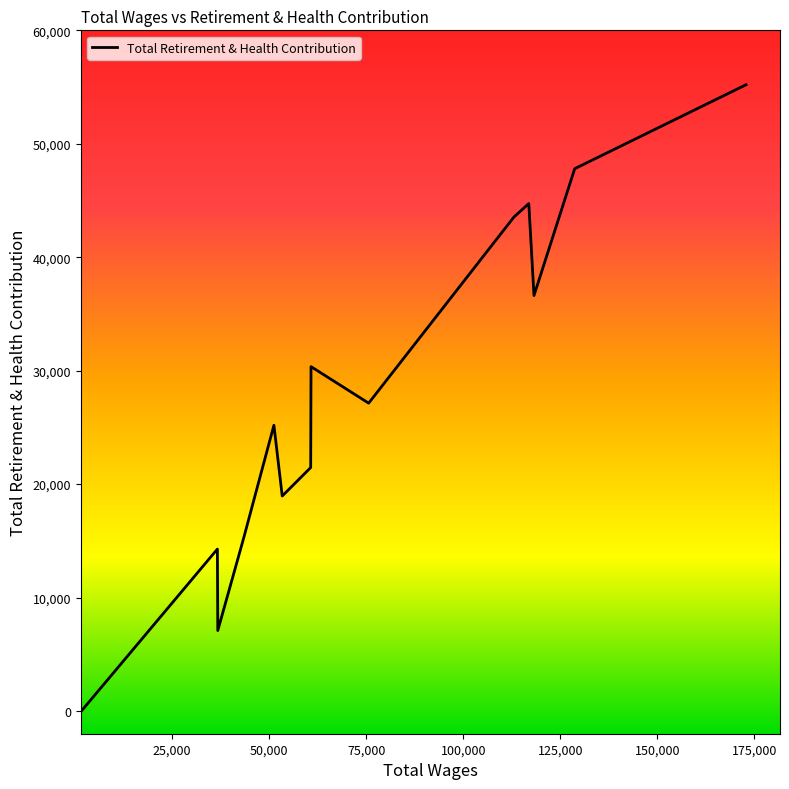

How many lines are shown in the chart?

1